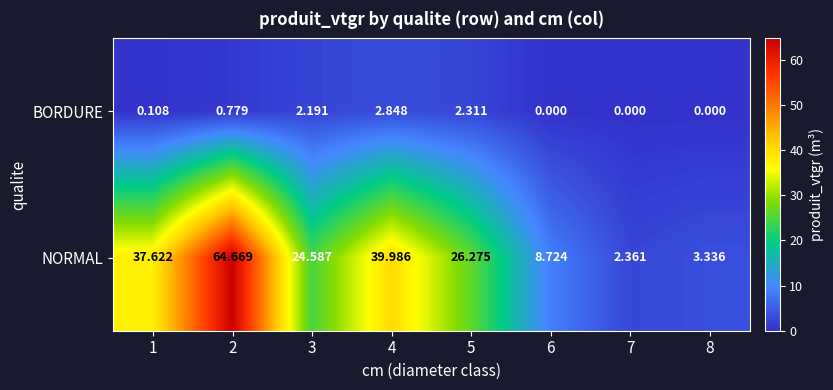

Rank the series by their average value, from lowest to highest.

BORDURE, NORMAL